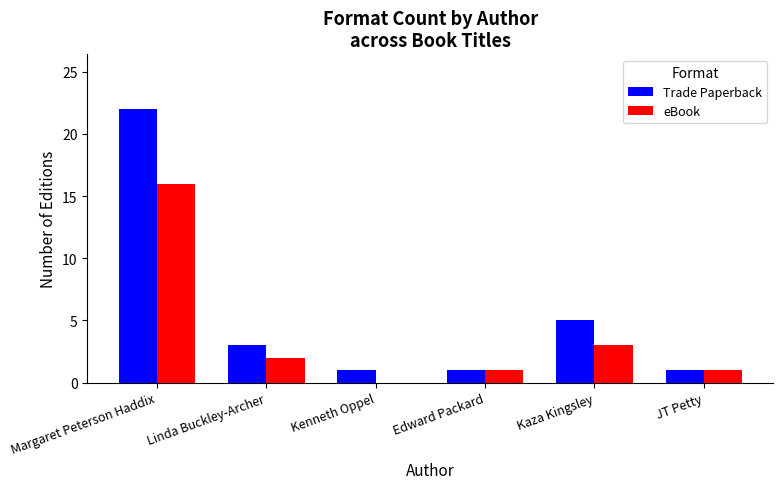

Where is Trade Paperback nearest to the value 11?

Kaza Kingsley